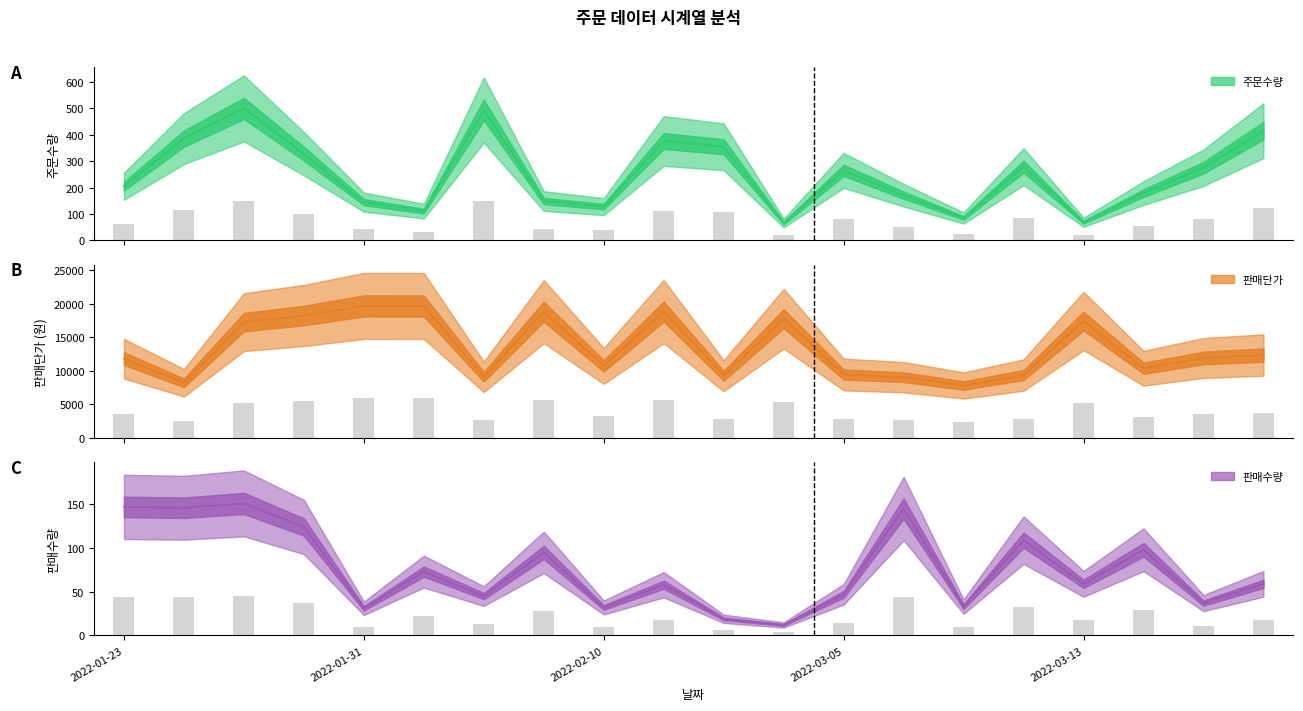

What is the spread (max minus min) of values at 2022-02-18?

9241